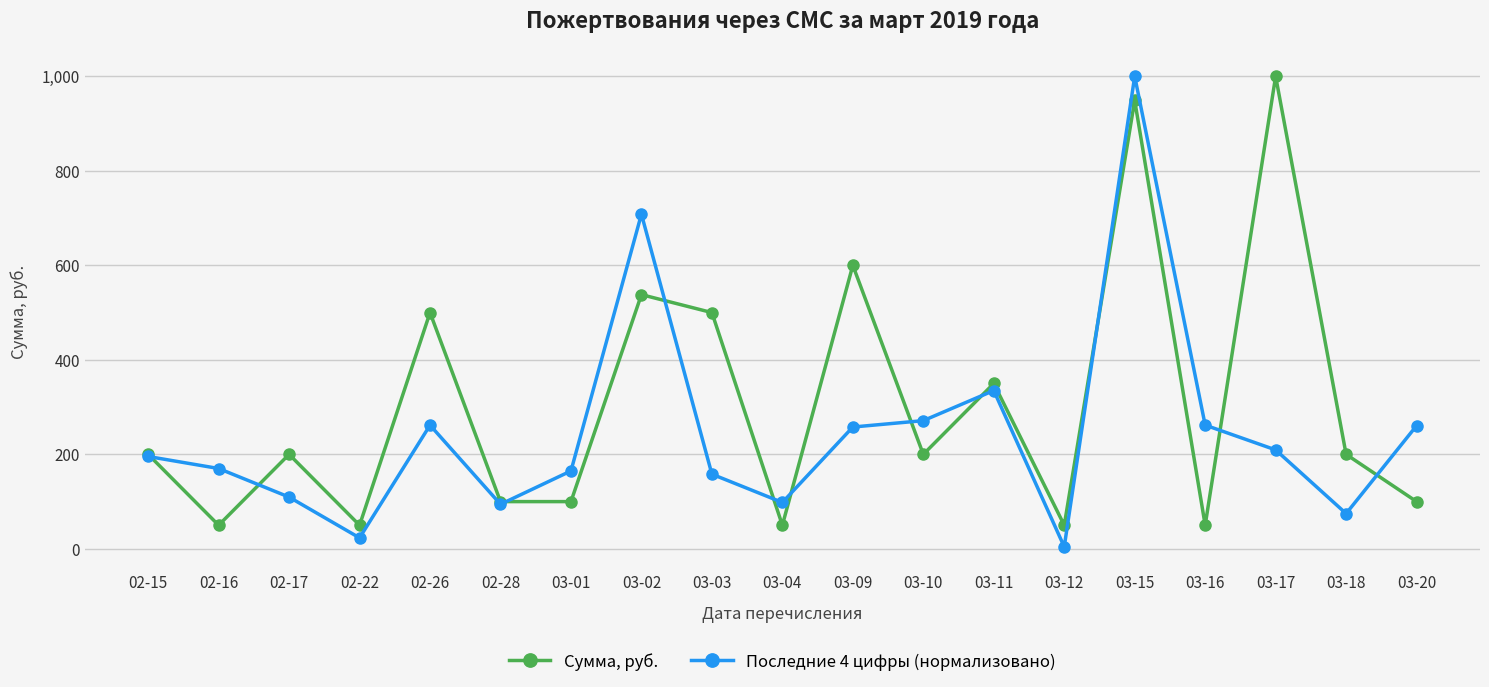

What is the spread (max minus min) of values at 03-18?

125.3